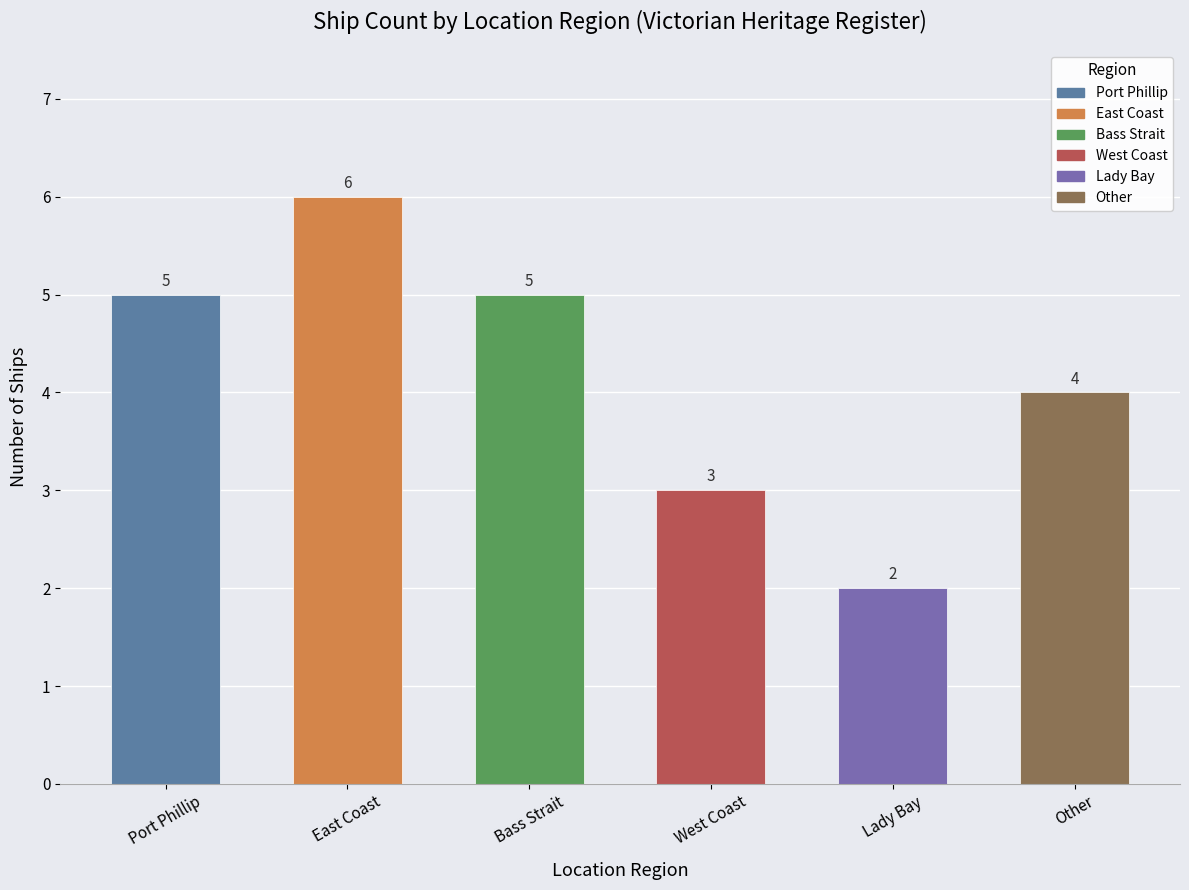

Reading left to right, extract all data points from this chart.

Port Phillip=5	East Coast=6	Bass Strait=5	West Coast=3	Lady Bay=2	Other=4